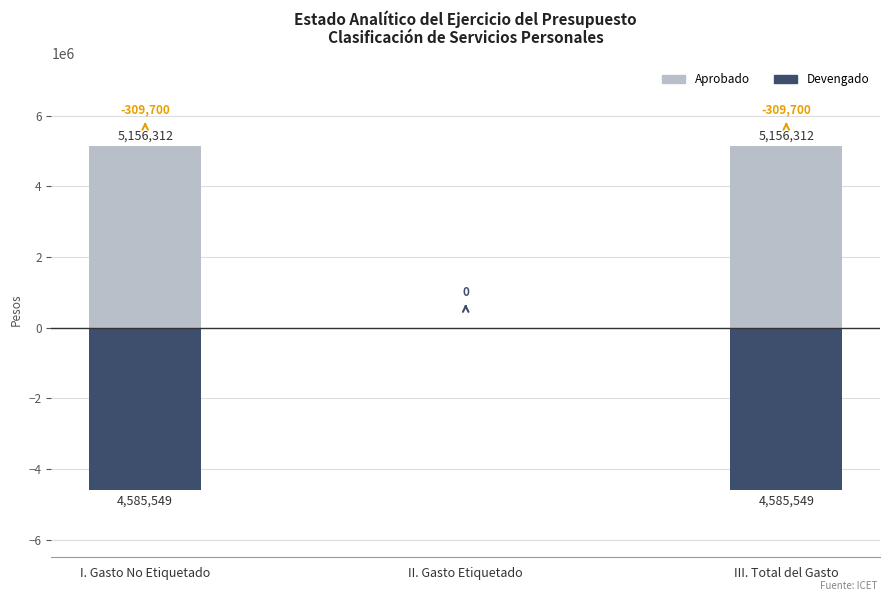

Does the chart contain any negative values?

Yes